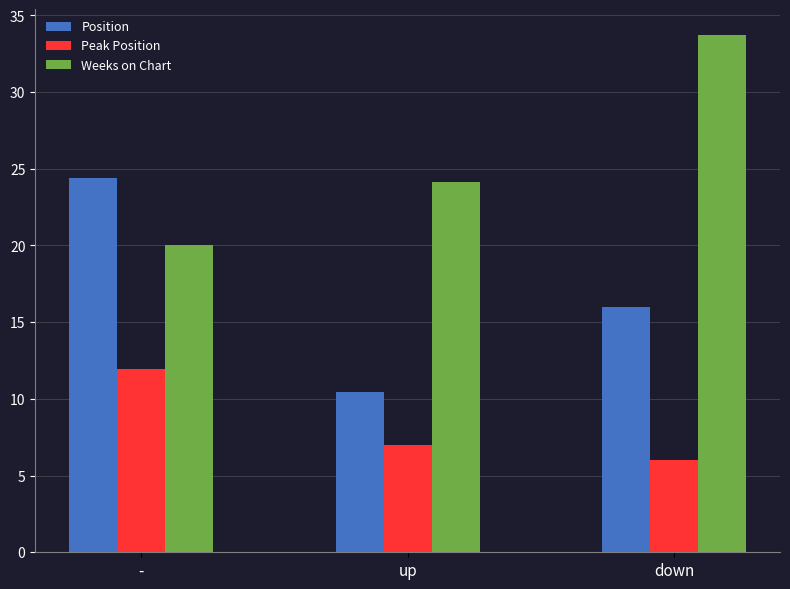

At which category does the chart reach its peak across all series?

down